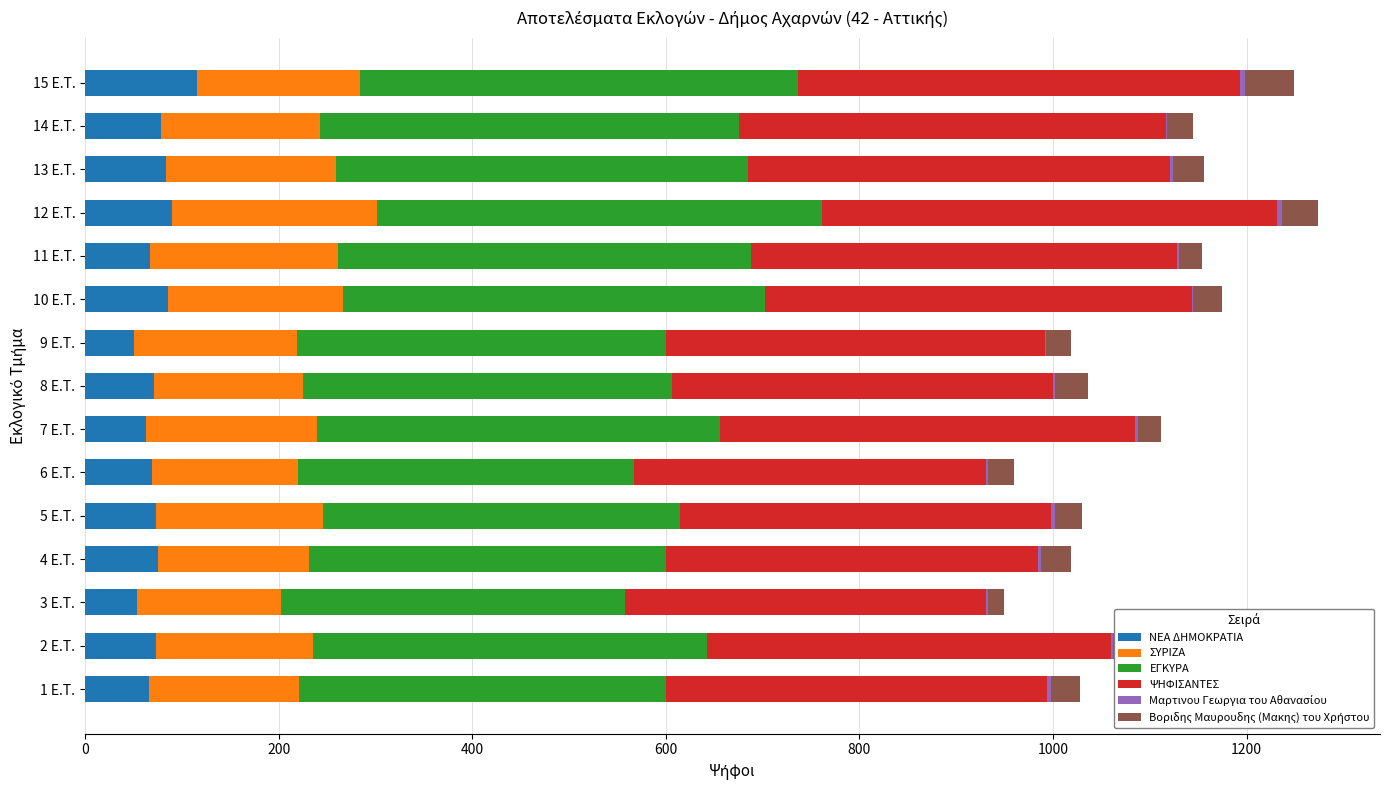

What is the maximum value for ΝΕΑ ΔΗΜΟΚΡΑΤΙΑ?

116